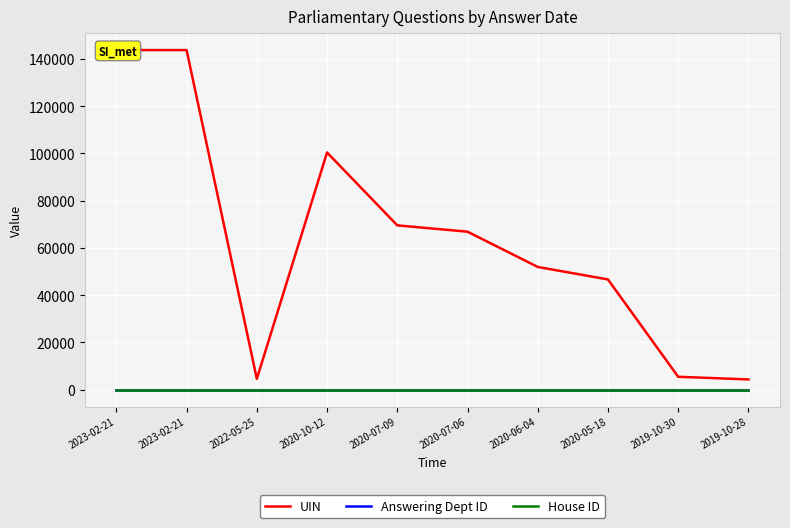

How many lines are shown in the chart?

3